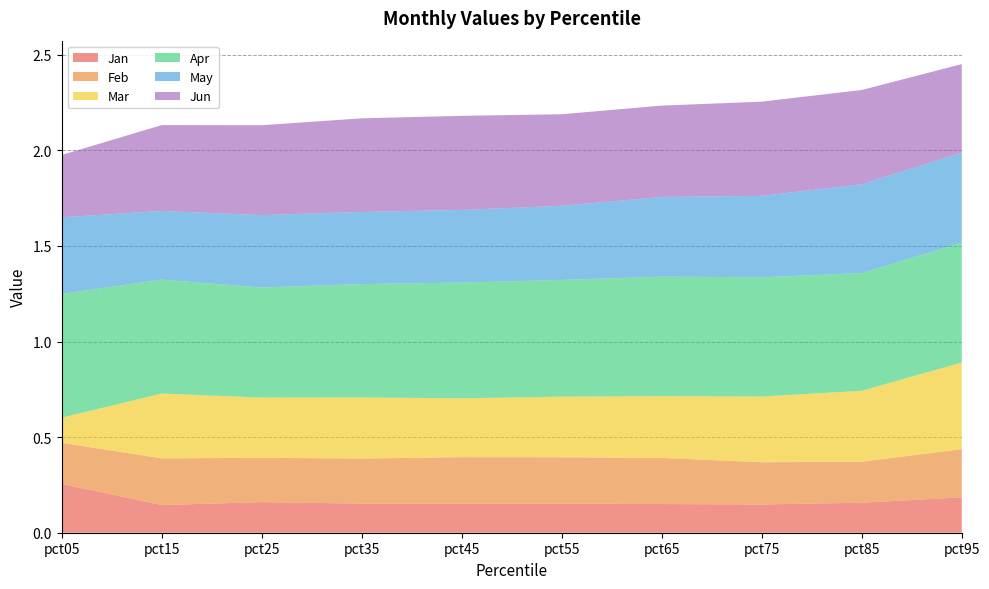

Reading left to right, extract all data points from this chart.

Jan: 0.3	0.1	0.2	0.2	0.2	0.2	0.1	0.1	0.2	0.2
Feb: 0.2	0.2	0.2	0.2	0.2	0.2	0.2	0.2	0.2	0.3
Mar: 0.1	0.3	0.3	0.3	0.3	0.3	0.3	0.3	0.4	0.5
Apr: 0.6	0.6	0.6	0.6	0.6	0.6	0.6	0.6	0.6	0.6
May: 0.4	0.4	0.4	0.4	0.4	0.4	0.4	0.4	0.5	0.5
Jun: 0.3	0.4	0.5	0.5	0.5	0.5	0.5	0.5	0.5	0.5